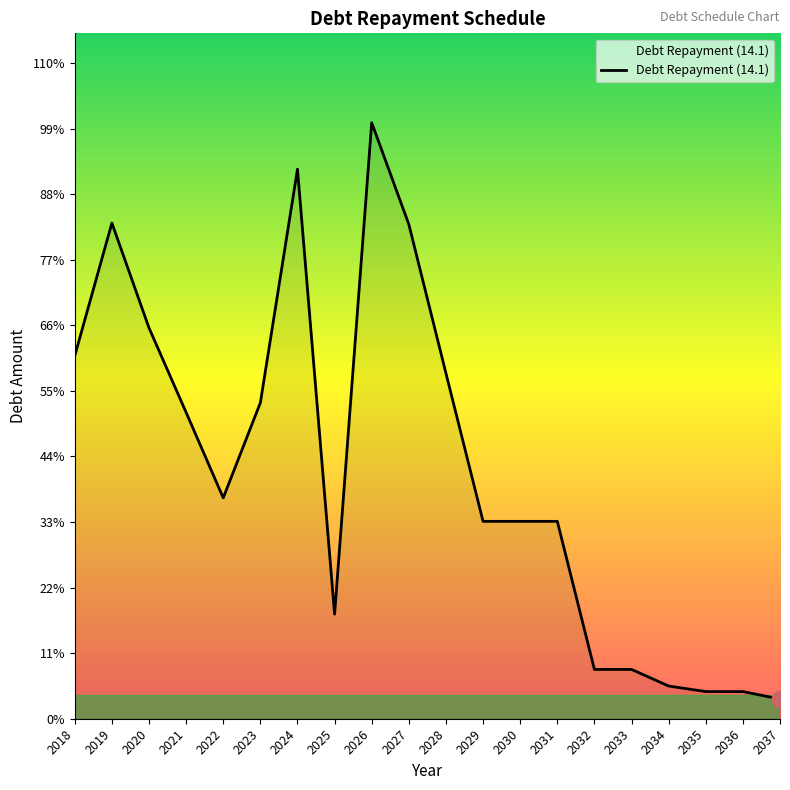

Which label corresponds to the largest value in the chart?

2026